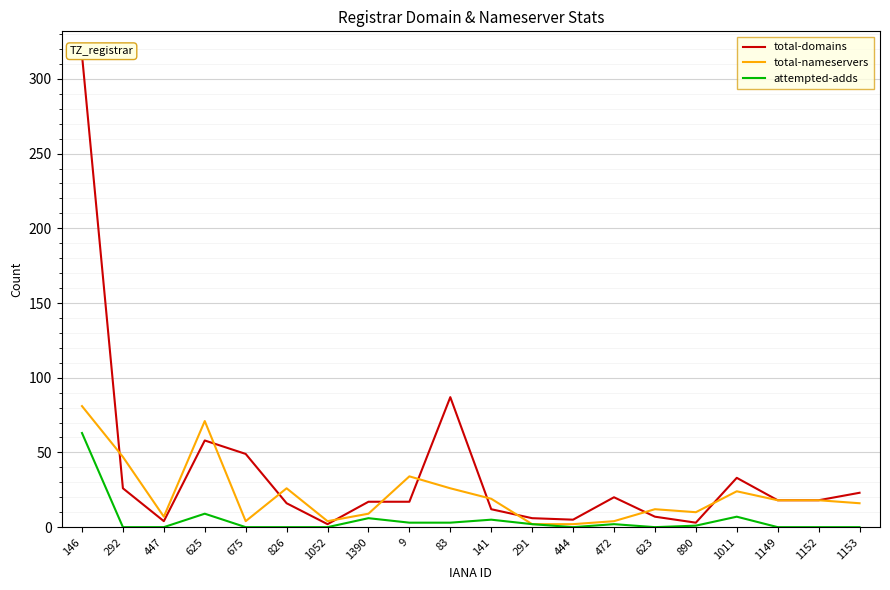

Rank the categories by total-nameservers value from lowest to highest.

291, 444, 675, 1052, 472, 447, 1390, 890, 623, 1153, 1149, 1152, 141, 1011, 826, 83, 9, 292, 625, 146